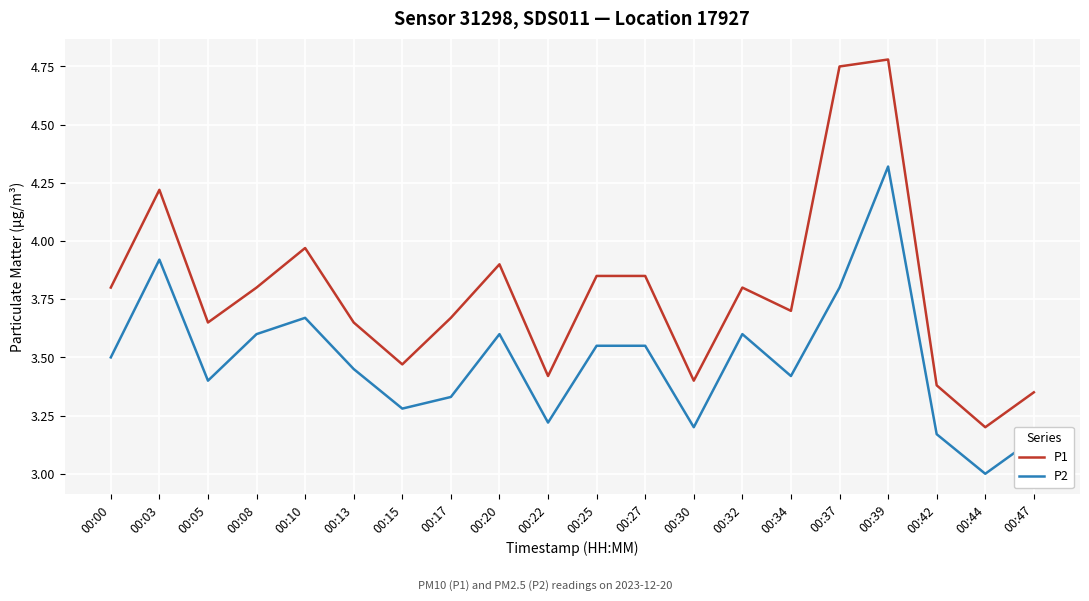

Count the number of data series in this chart.

2